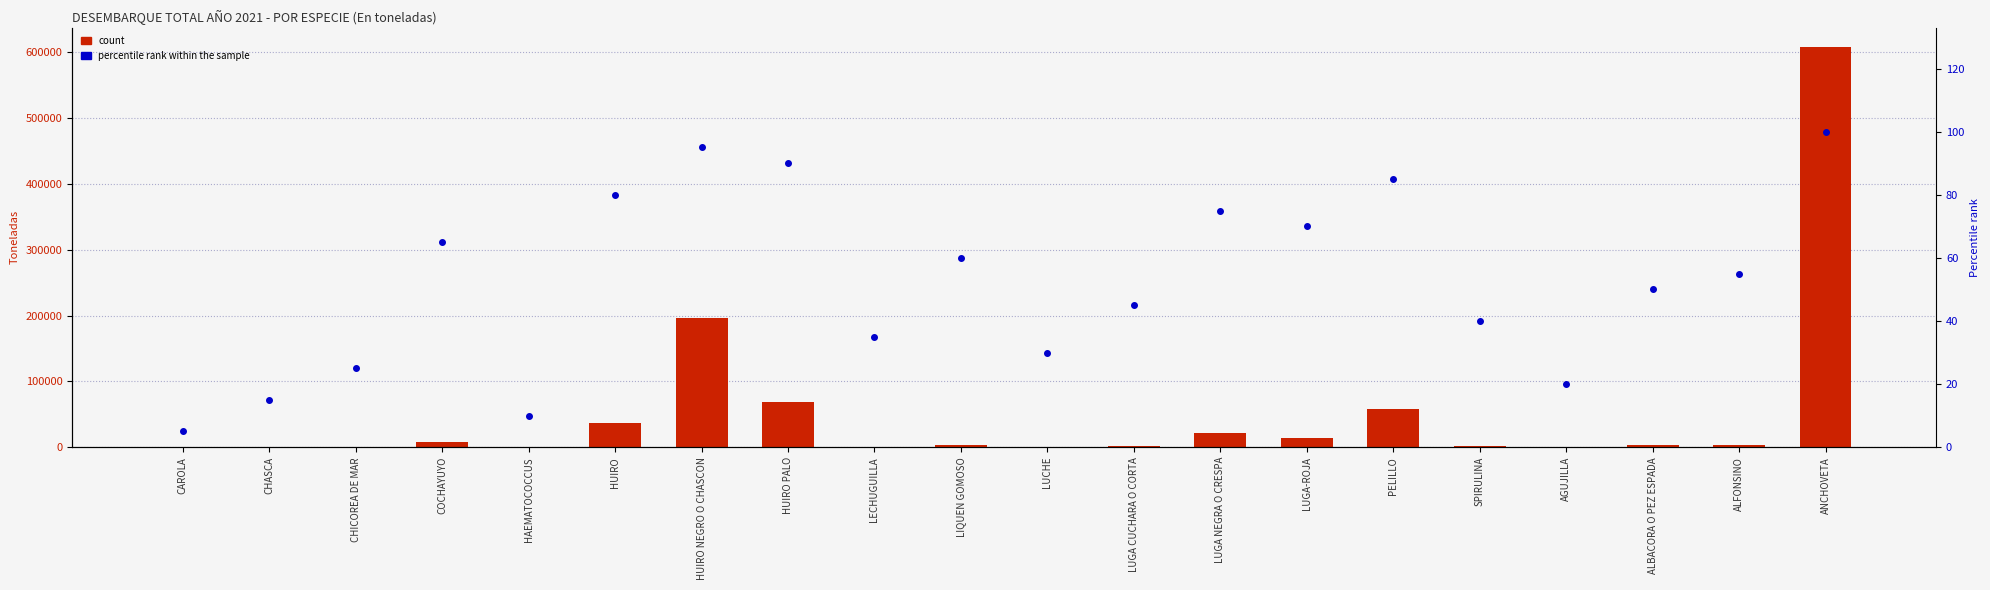

Which category has the lowest value across all series?

CAROLA